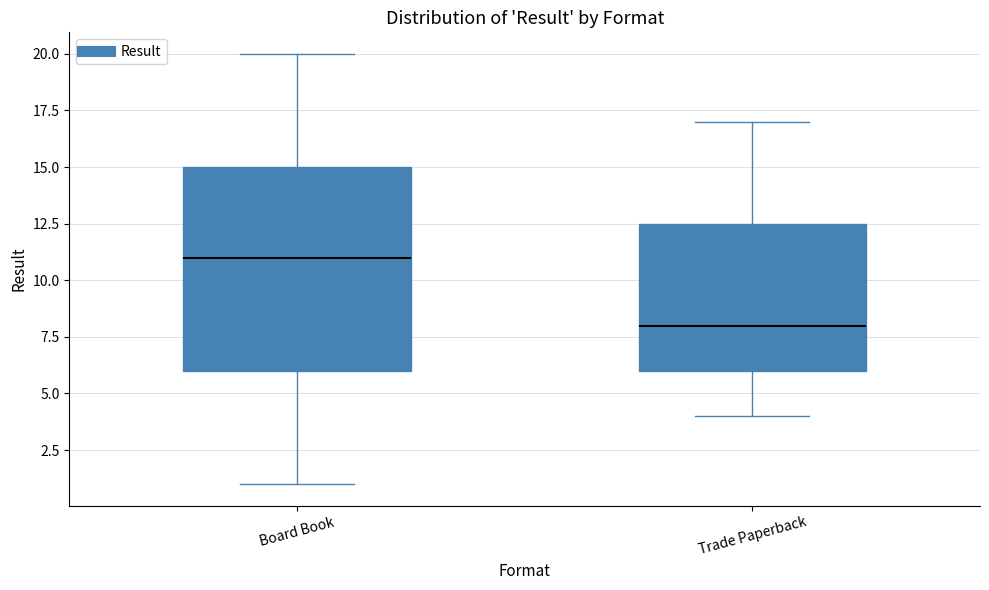

Reading left to right, transcribe this box plot: for each box, give where its median line is, the range the box spans, and where its two whiskers end, as read against the y-axis. The values are not printed on the chart, so give them approximately, as read against the axis.

Board Book: median 11.0, box 6.0 to 15.0, whiskers 1.0 to 20.0
Trade Paperback: median 8.0, box 6.0 to 12.5, whiskers 4.0 to 17.0